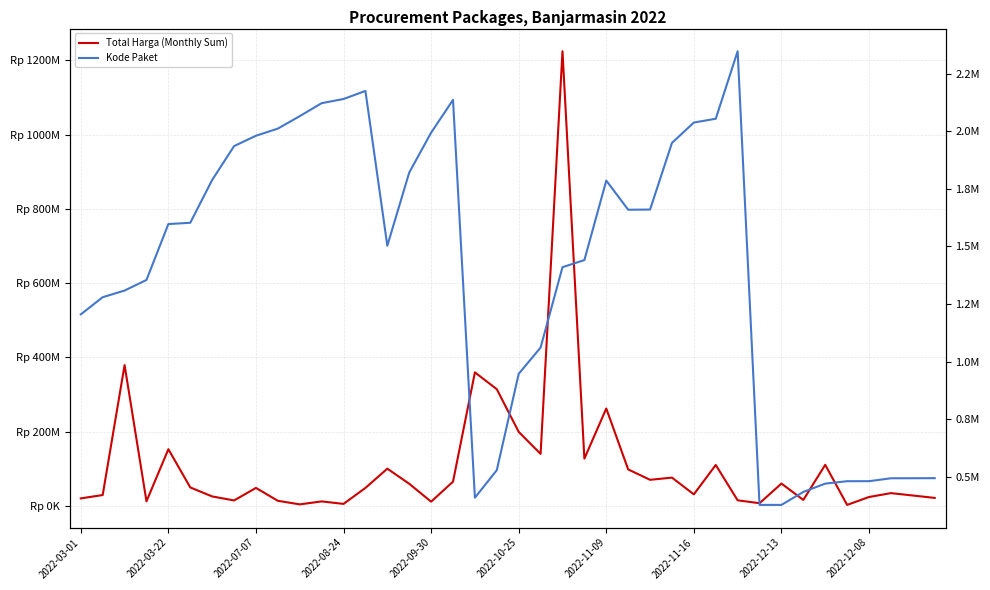

Rank the series by their maximum value, from highest to lowest.

Total Harga (Monthly Sum), Kode Paket